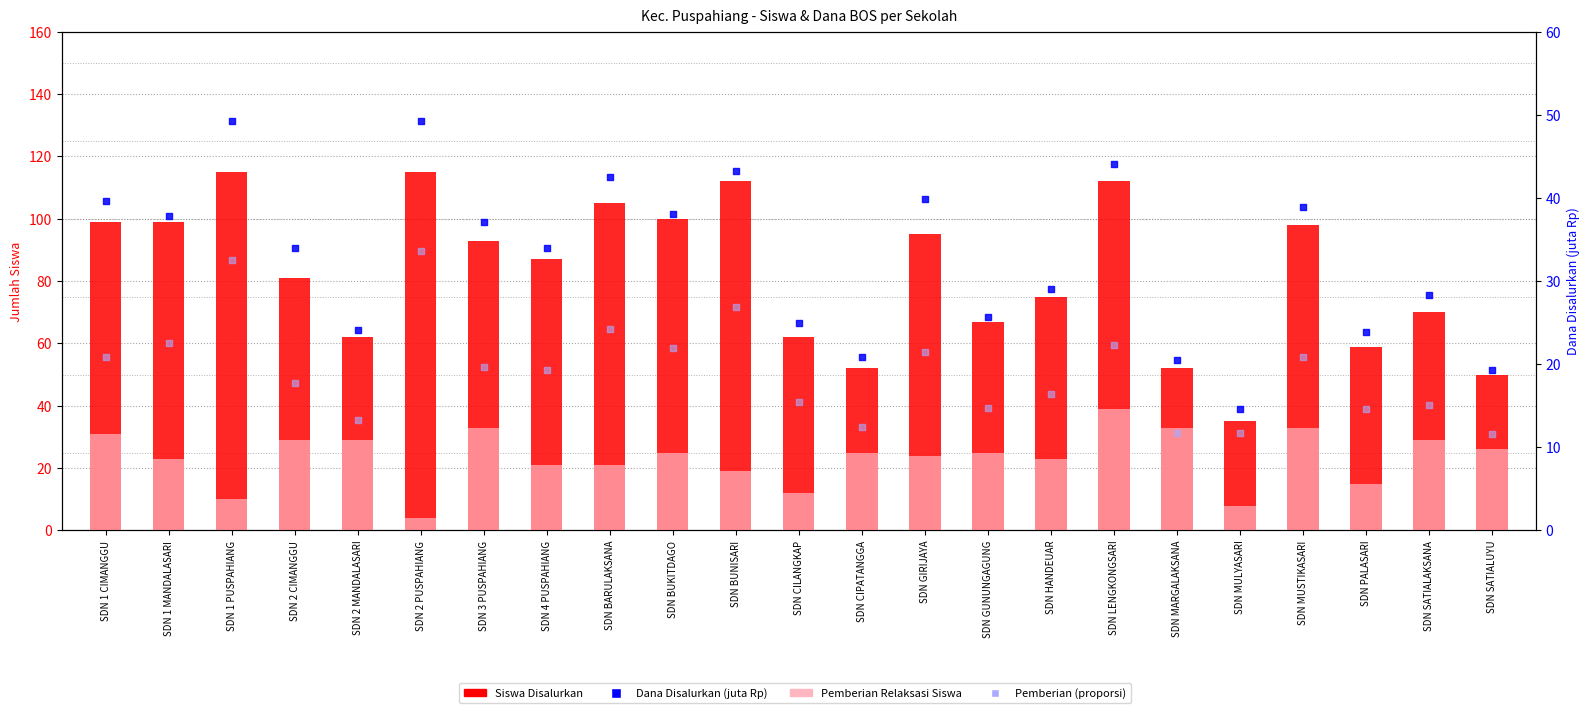

What are all the series names shown in the legend?

Siswa Disalurkan, Pemberian Relaksasi Siswa, Dana Disalurkan (juta Rp), Pemberian (proporsi)